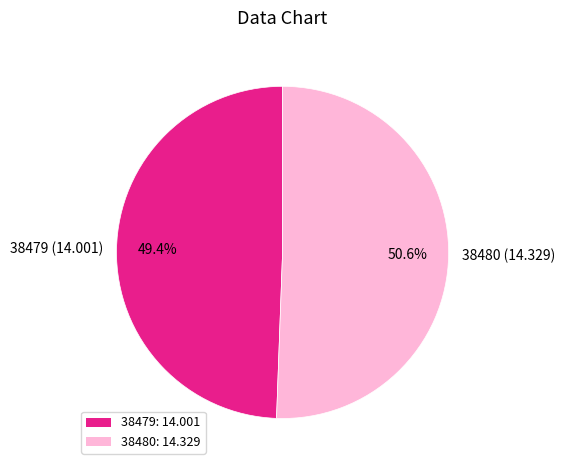

How many segments does this pie chart have?

2